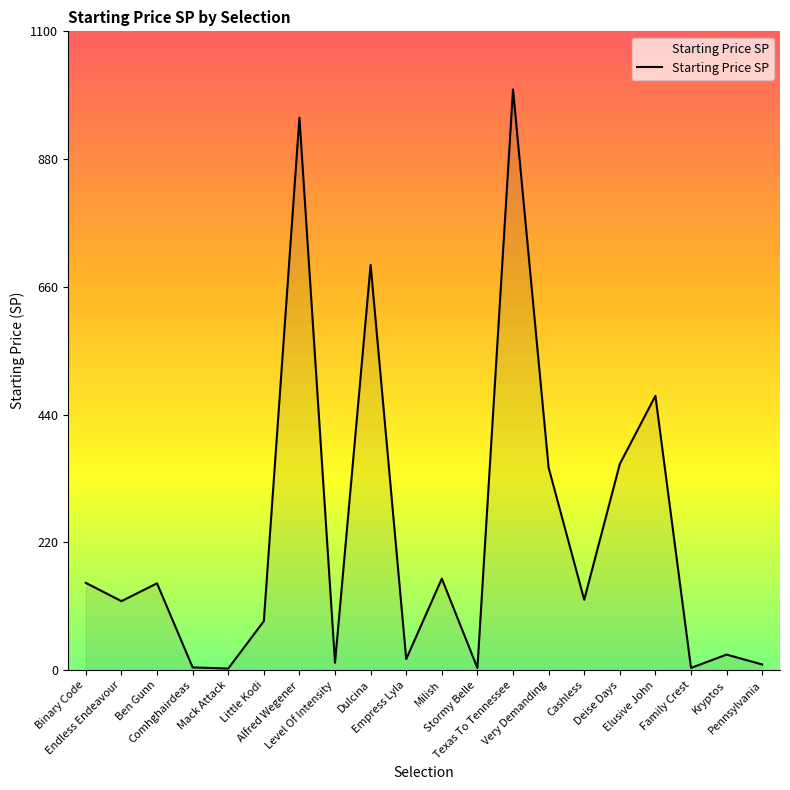

How many interior local valleys (lower than both neighbors) does the data have?

7